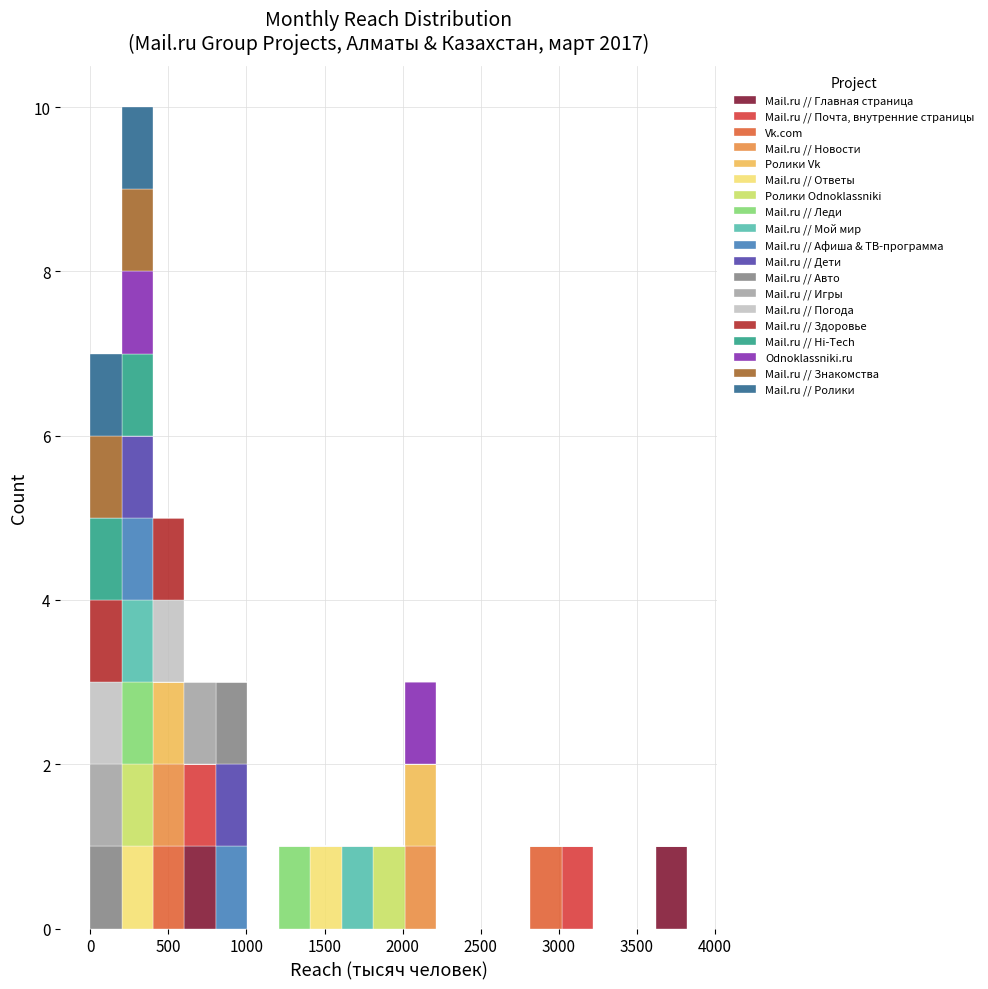

Reading left to right, list every stacked bar in this chart as the range it spans on the x-axis followed by its total height. Neither the bar edges nor the heights are printed on the chart, so give them approximately, as read against the axes.

0 to 200: 7
200 to 400: 10
400 to 600: 5
600 to 800: 3
800 to 1000: 3
1000 to 1200: 0
1200 to 1400: 1
1400 to 1600: 1
1600 to 1800: 1
1800 to 2000: 1
2000 to 2200: 3
2200 to 2400: 0
2400 to 2600: 0
2600 to 2800: 0
2800 to 3000: 1
3000 to 3200: 1
3200 to 3400: 0
3400 to 3600: 0
3600 to 3800: 1